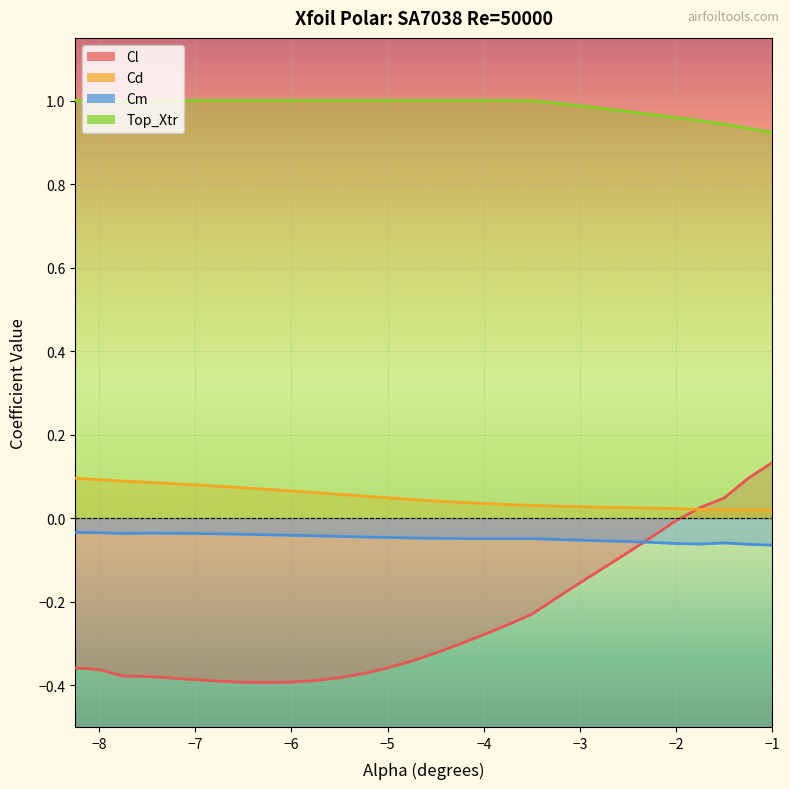

True or false: Cd and Top_Xtr intersect in this chart.

False